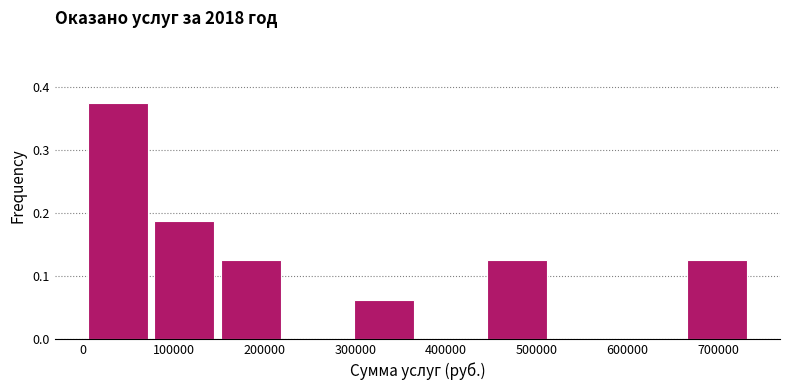

Reading left to right, transcribe this chart: for each bar, give the range it covers on the x-axis and its height. Neither the bar edges nor the heights are printed on the chart, so give them approximately, as read against the axes.

0 to 80000: 0.38
80000 to 150000: 0.19
150000 to 220000: 0.13
220000 to 300000: 0
300000 to 370000: 0.06
370000 to 440000: 0
440000 to 520000: 0.13
520000 to 590000: 0
590000 to 660000: 0
660000 to 740000: 0.13